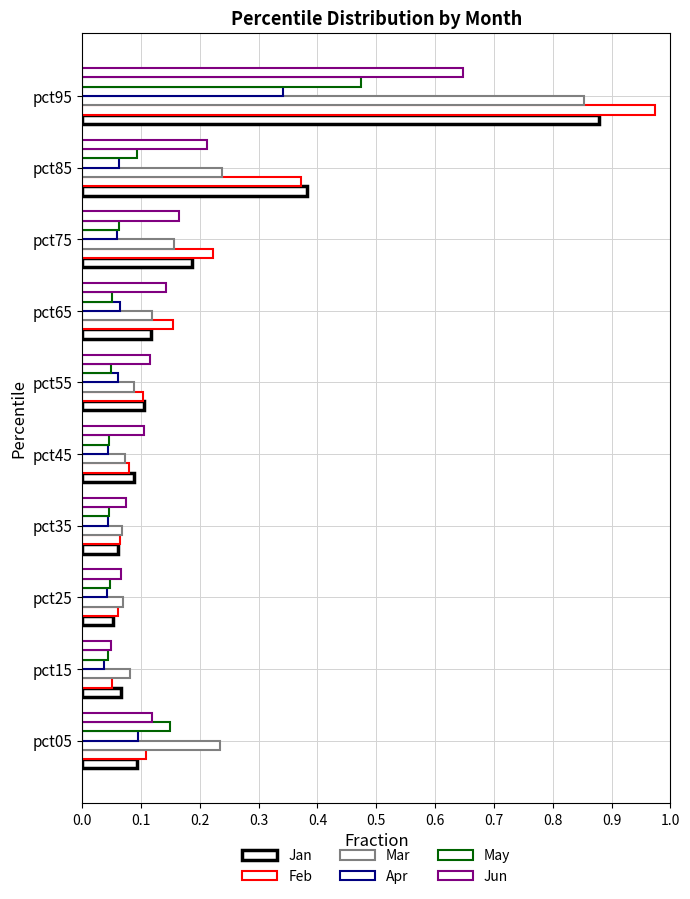

Count the number of data series in this chart.

6